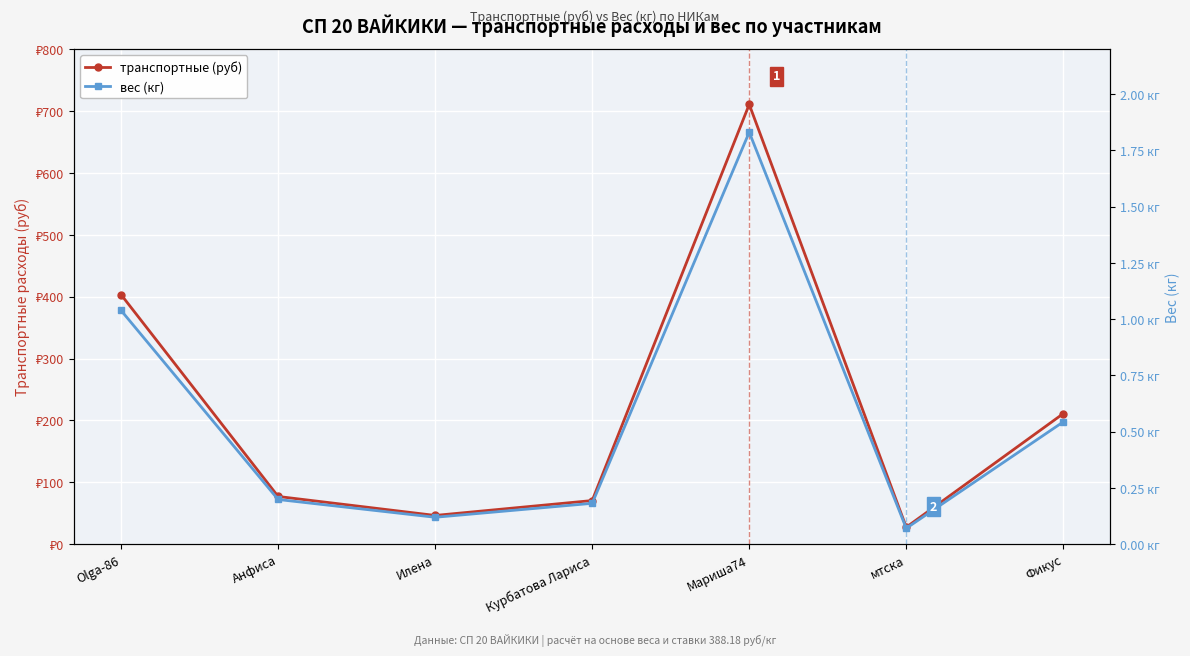

List the labels in order of транспортные (руб) value, largest first.

Мариша74, Olga-86, Фикус, Анфиса, Курбатова Лариса, Илена, мтска